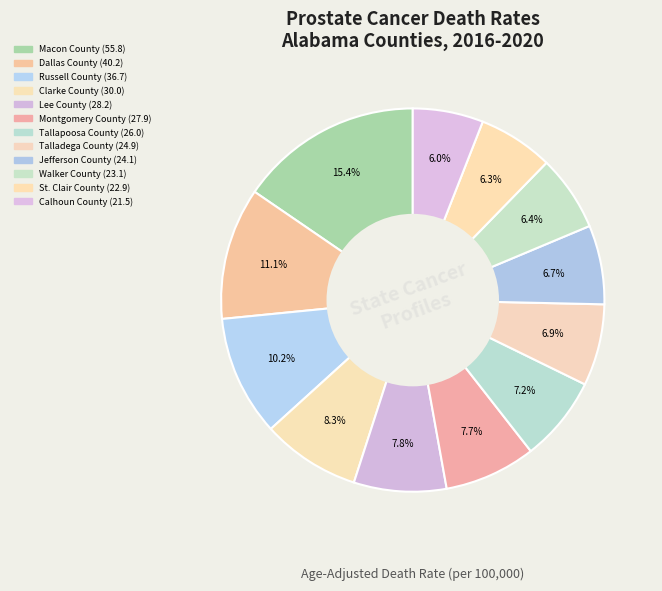

How many segments does this pie chart have?

12